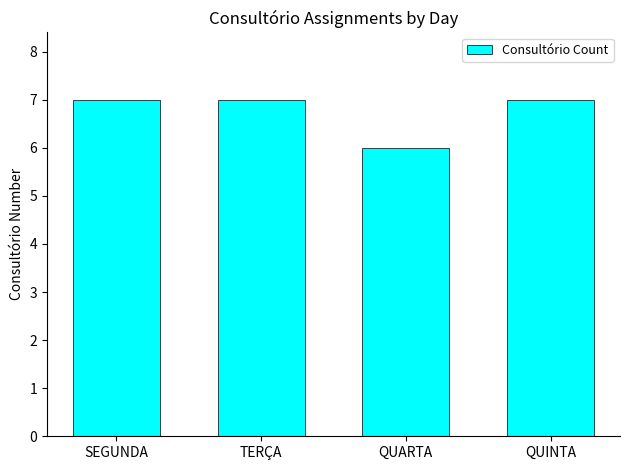

Reading left to right, extract all data points from this chart.

SEGUNDA=7	TERÇA=7	QUARTA=6	QUINTA=7